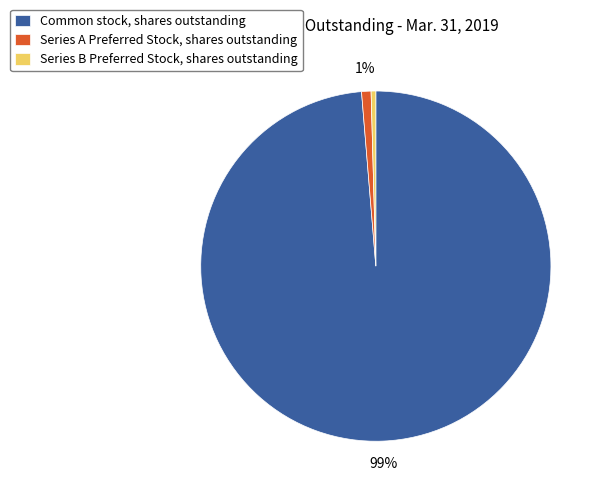

Does Common stock, shares outstanding account for over 50% of the chart?

Yes